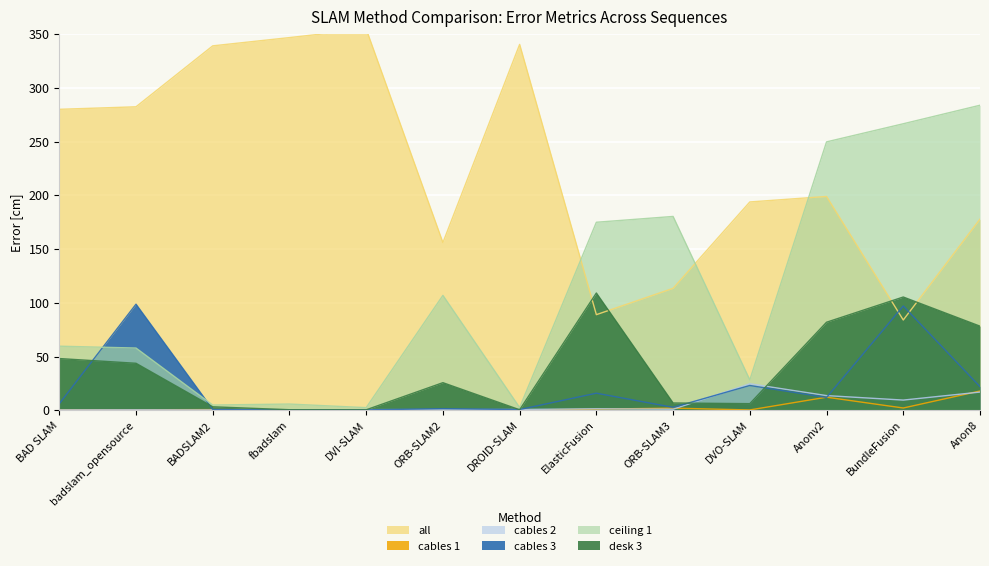

What is the label of the 9th point from the right?

DVI-SLAM